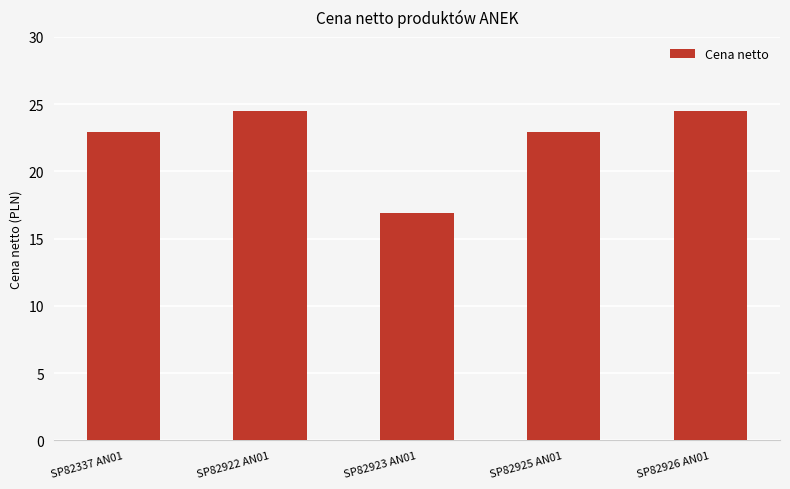

The value at SP82923 AN01 is 16.9. True or false?

True